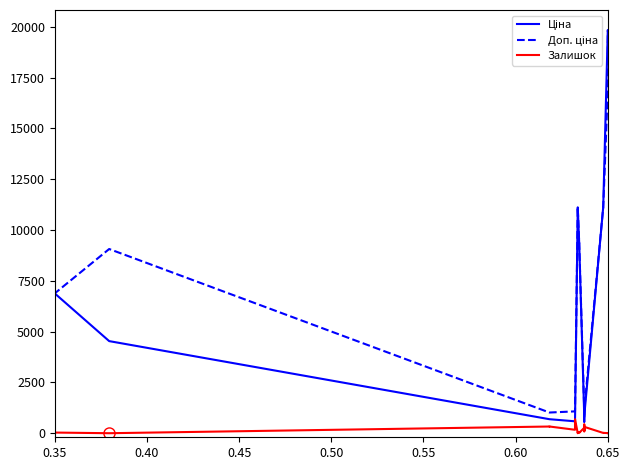

What is the maximum value shown in the chart?

19831.1